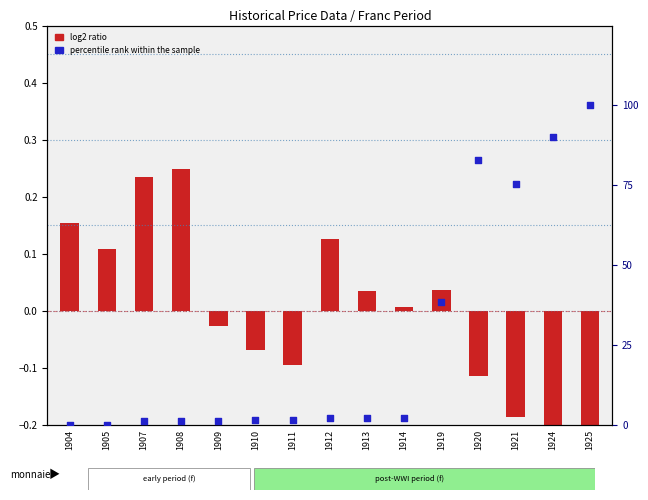

Which series contains the lowest Y value?

log2 ratio